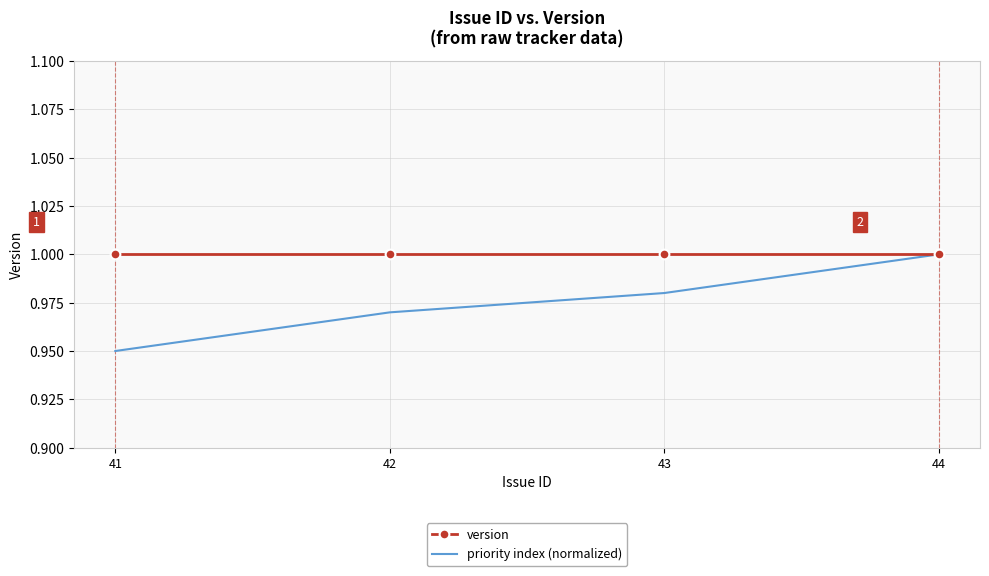

At which category is the sum across all series the highest?

44